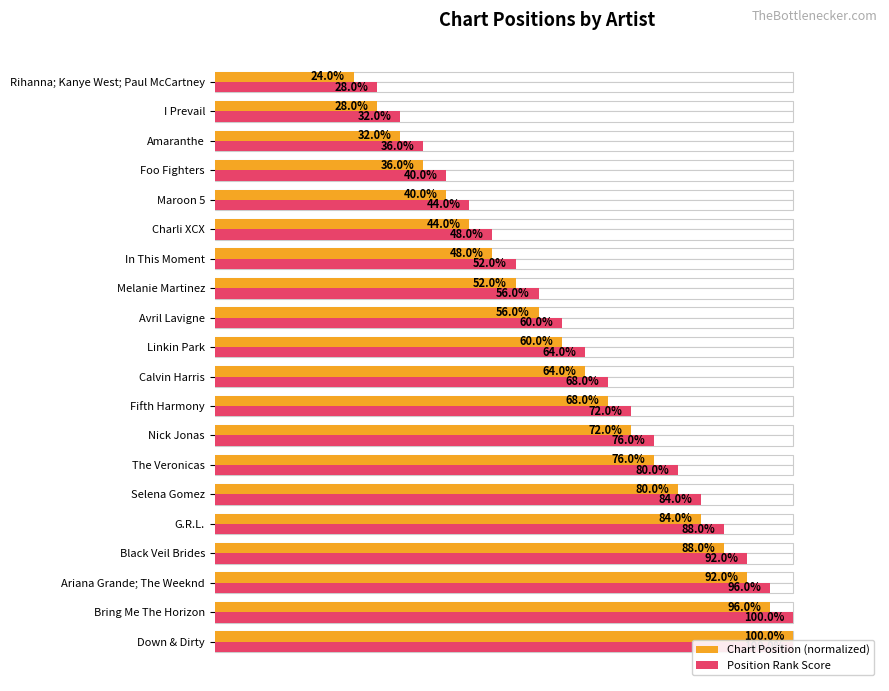

What is the sum of all Chart Position (normalized) values?

1240.0